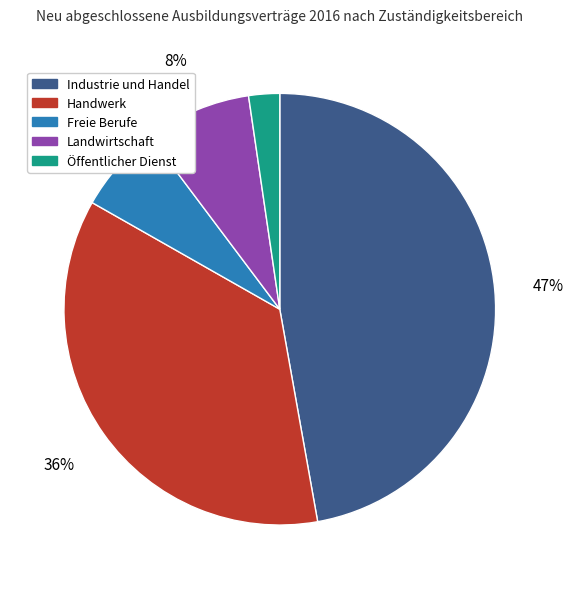

To the nearest percent, what is the combined percentage of Öffentlicher Dienst and Freie Berufe?

9%